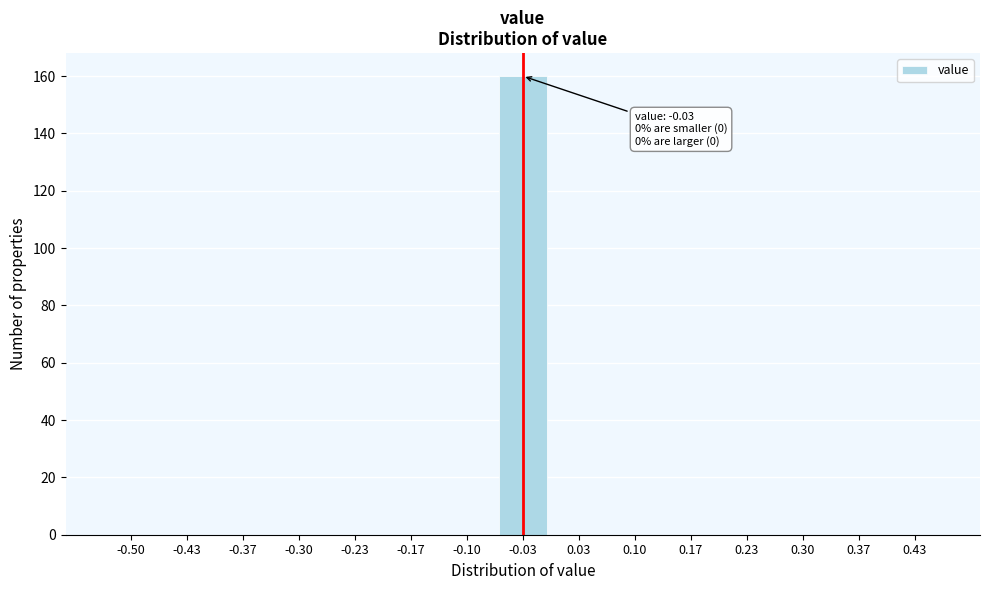

Reading left to right, extract all data points from this chart.

-0.50=0	-0.43=0	-0.37=0	-0.30=0	-0.23=0	-0.17=0	-0.10=0	-0.03=160	0.03=0	0.10=0	0.17=0	0.23=0	0.30=0	0.37=0	0.43=0